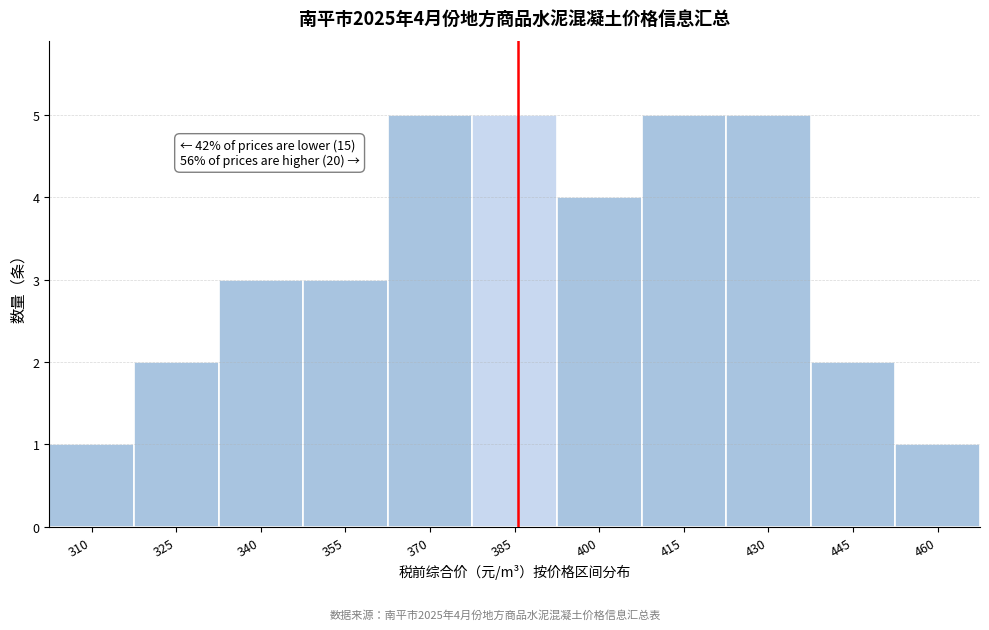

Reading left to right, list all the values displayed in this chart.

310=1	325=2	340=3	355=3	370=5	385=5	400=4	415=5	430=5	445=2	460=1